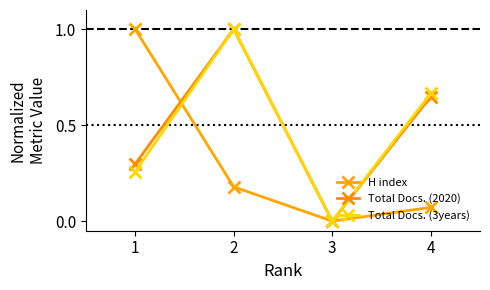

What are all the series names shown in the legend?

H index, Total Docs. (2020), Total Docs. (3years)